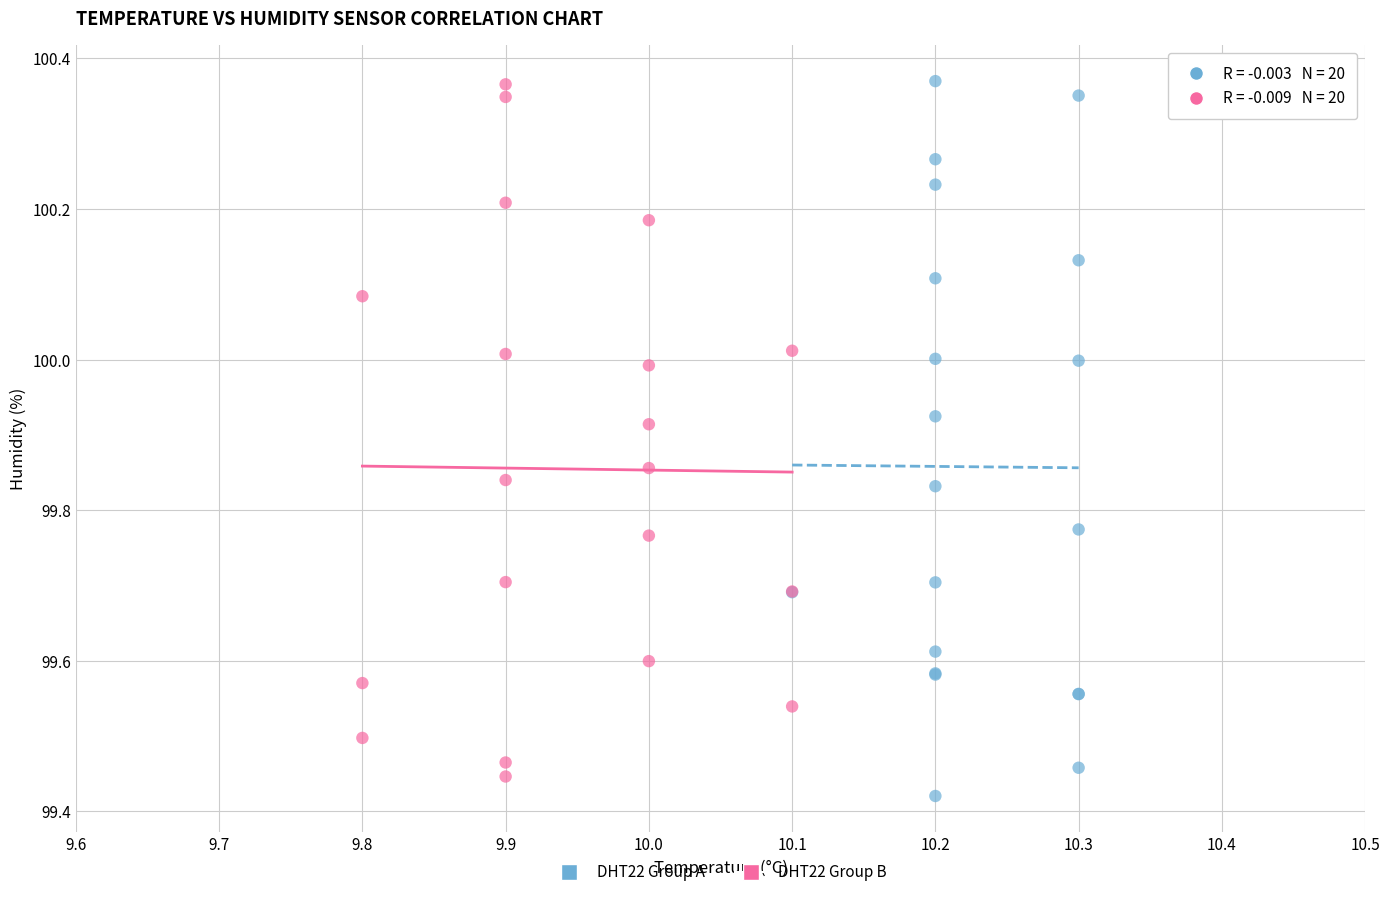

What are all the series names shown in the legend?

DHT22 Group A, DHT22 Group B